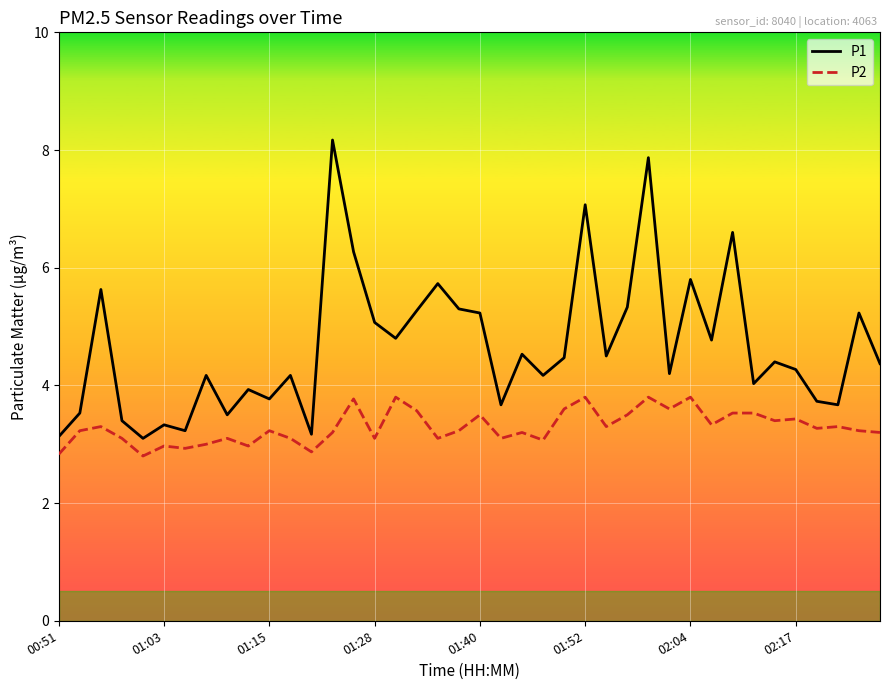

List the series in order of their peak value, lowest first.

P2, P1